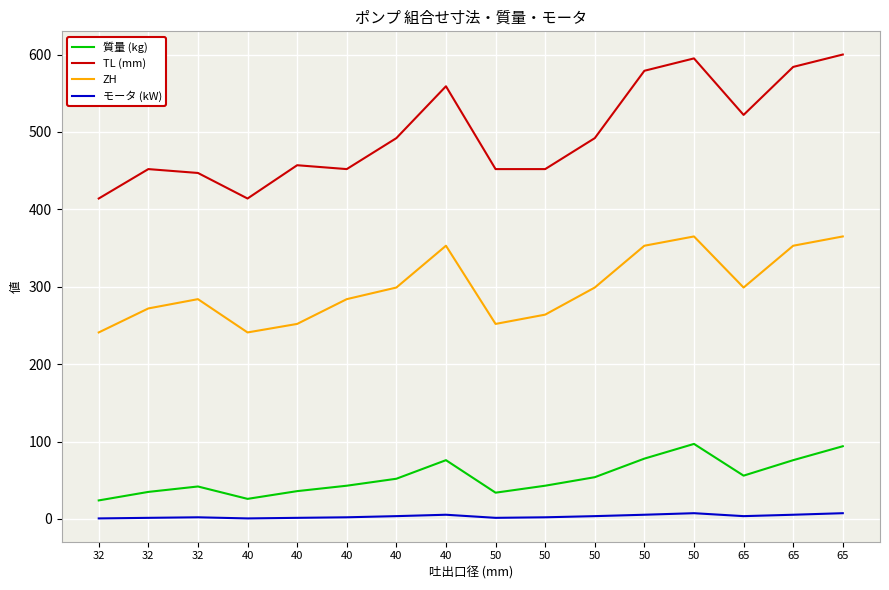

Does the chart display data point markers on the line(s)?

No